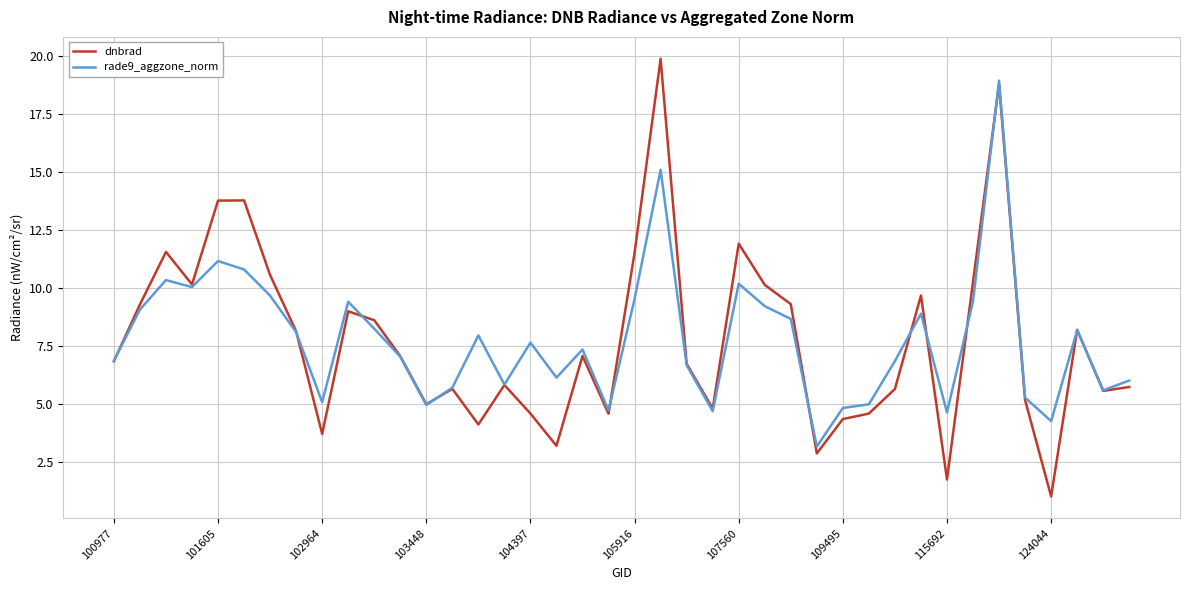

List the series in order of their peak value, lowest first.

rade9_aggzone_norm, dnbrad